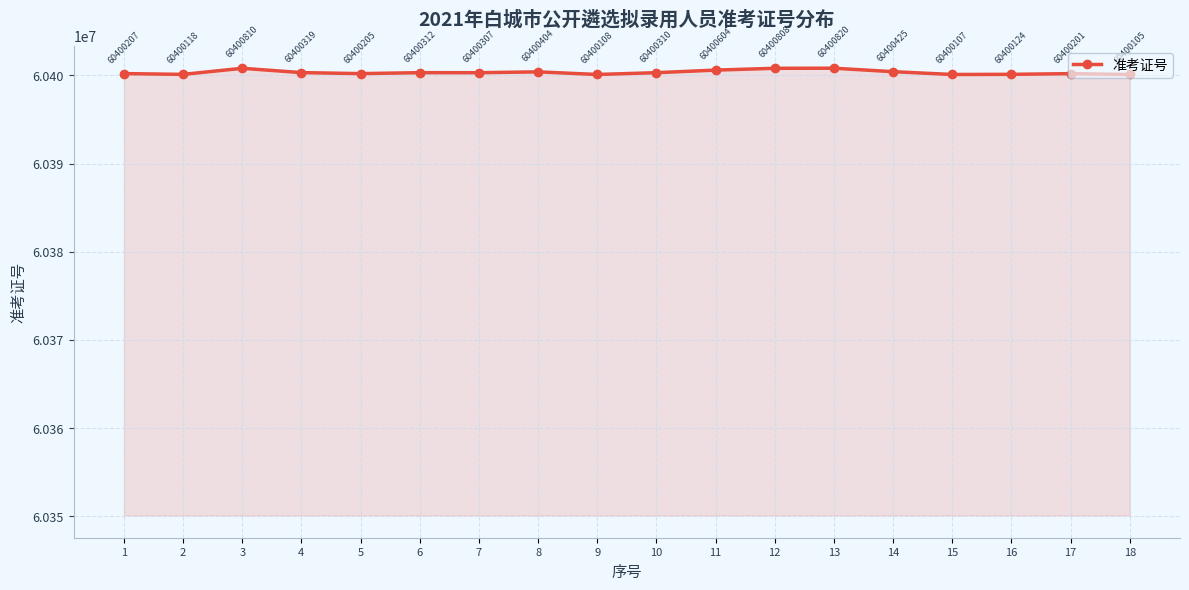

List the labels in order of value, smallest first.

18, 15, 9, 2, 16, 17, 5, 1, 7, 10, 6, 4, 8, 14, 11, 12, 3, 13